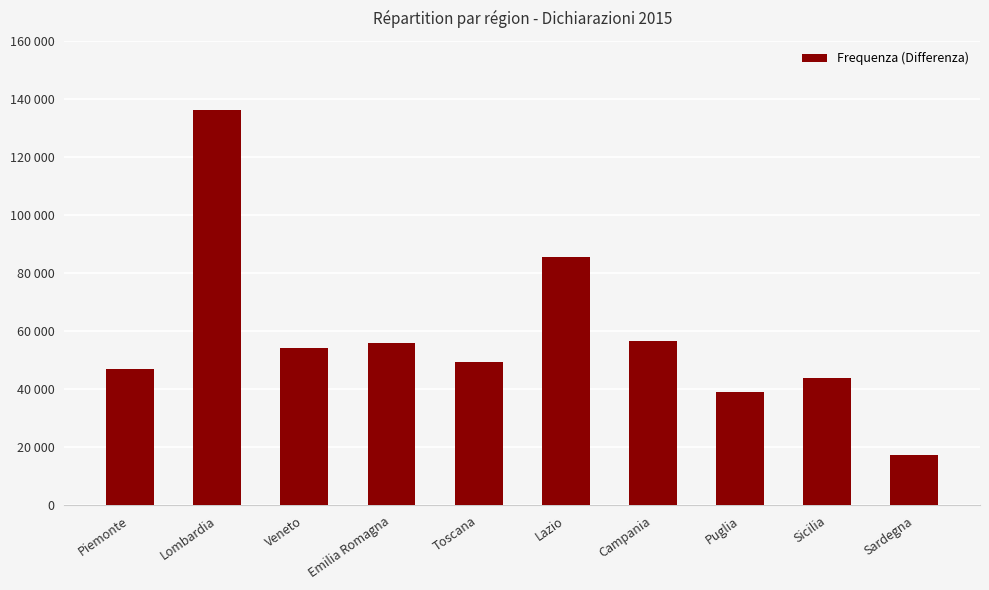

At which label does the data first exceed 54176?

Lombardia